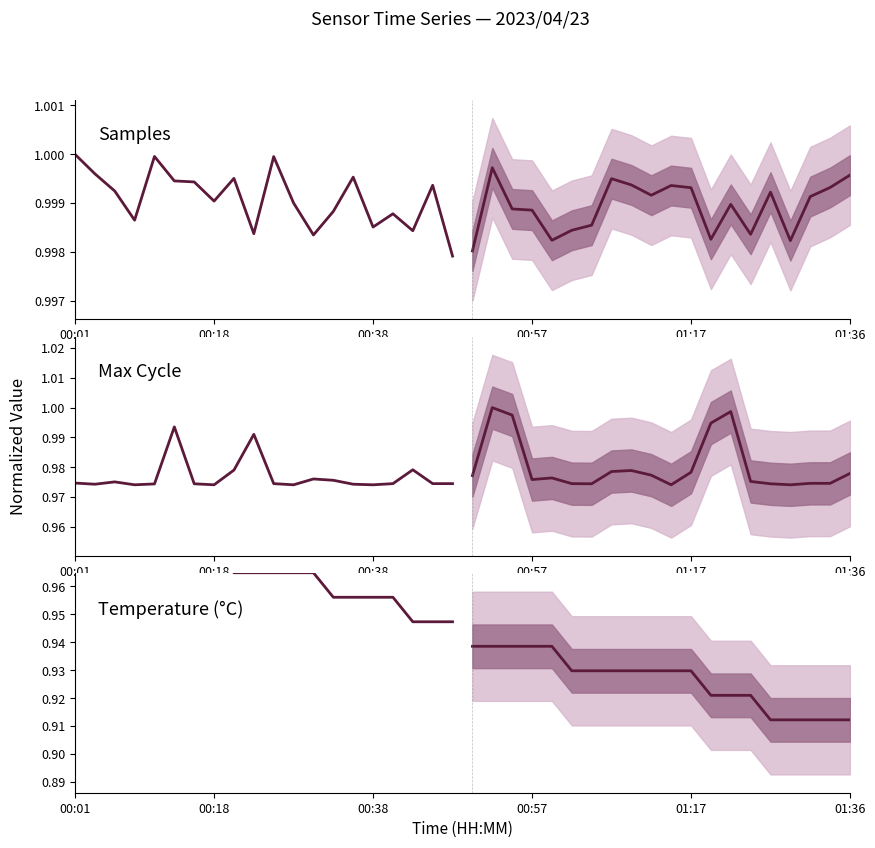

Rank the series by their maximum value, from lowest to highest.

Temp_forecast, Max_cycle, Samples_forecast, Samples, Max_cycle_forecast, Temp